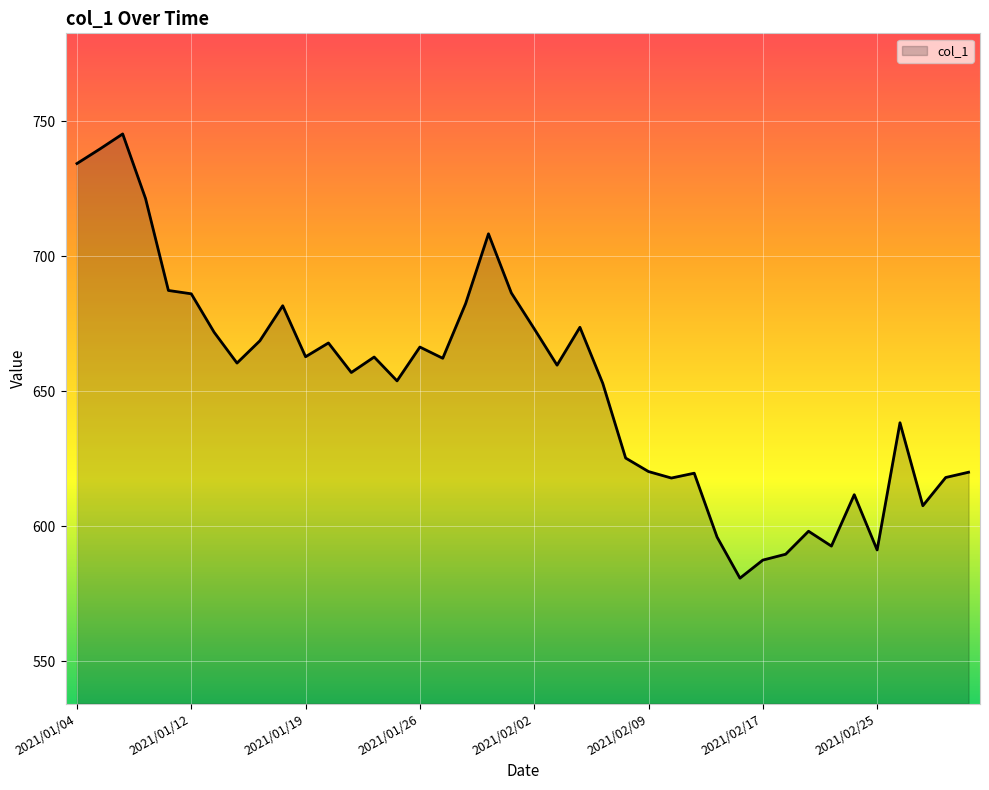

Where does the data first go above 660?

2021/01/04